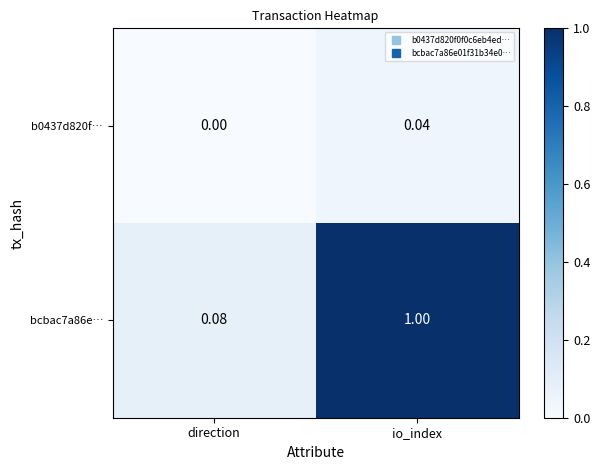

What is the greatest value displayed?

1.0